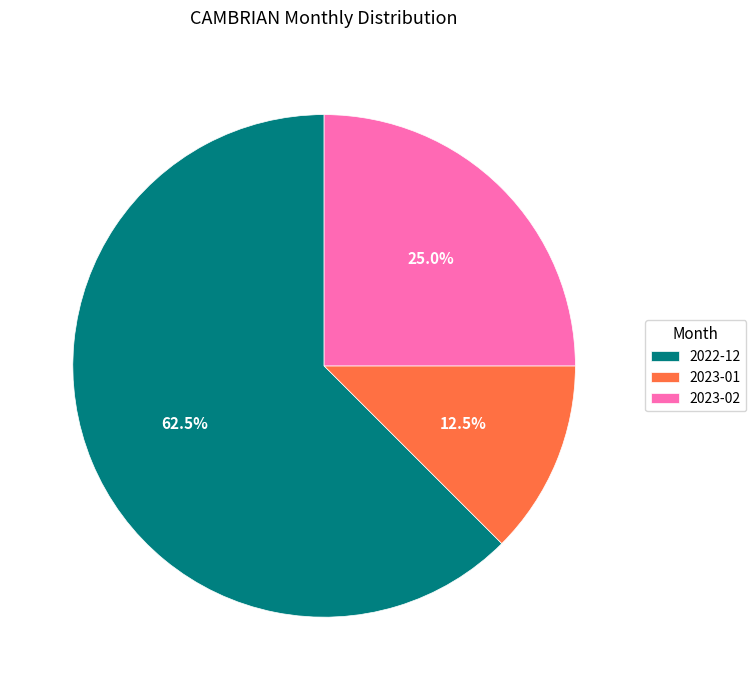

To the nearest percent, what is the average slice percentage?

33%